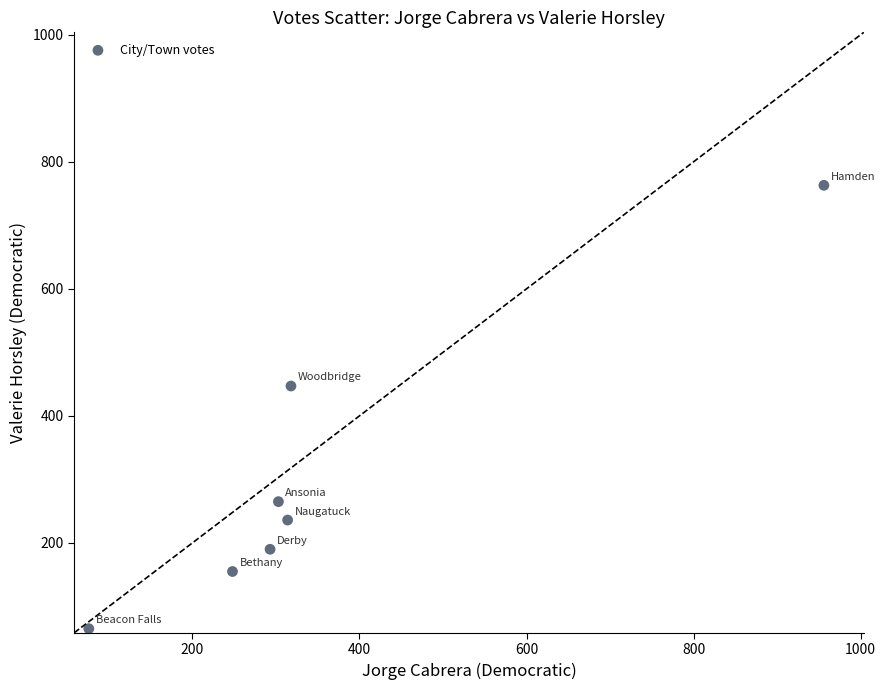

What Y value in the scatter plot is closest to 414?

447